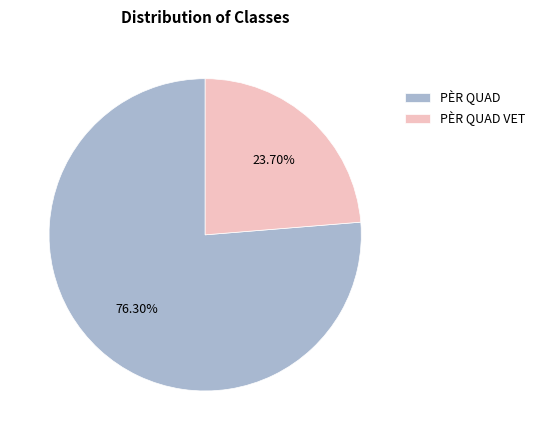

What is the ratio of the value at PÈR QUAD VET to the value at PÈR QUAD?

0.3